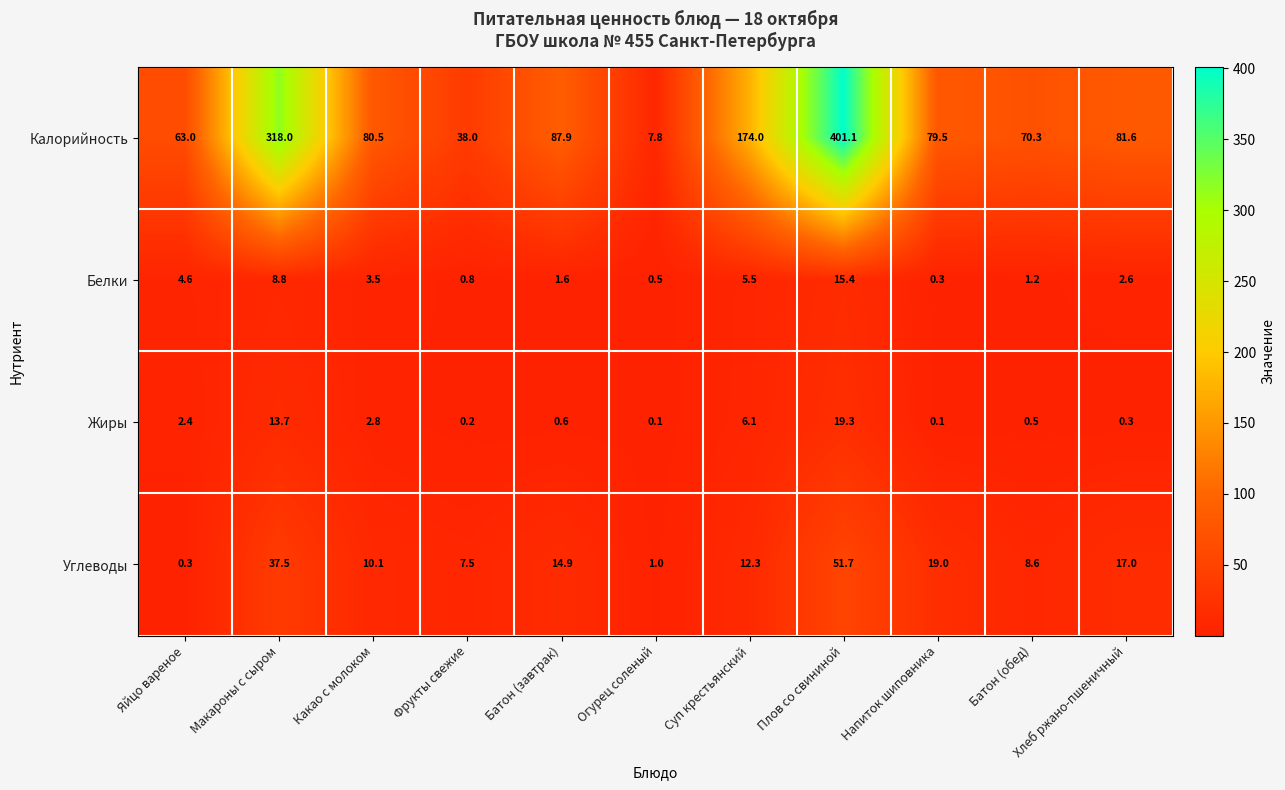

At which label is Жиры closest to 9?

Суп крестьянский